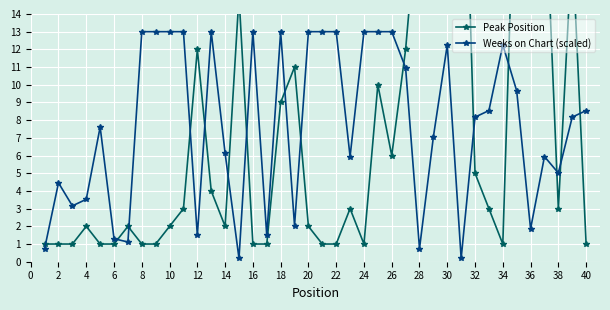

Is it true that Weeks on Chart (scaled) equals 12.3 at 30?

True